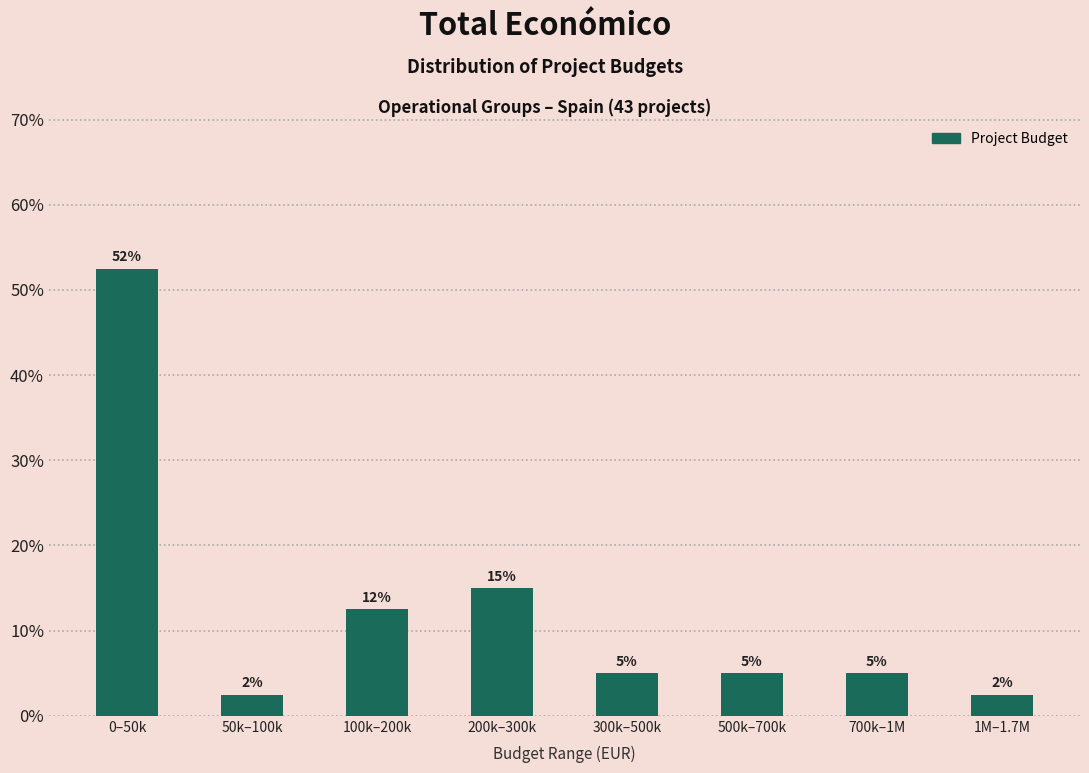

Between 500k–700k and 200k–300k, which is larger?

200k–300k